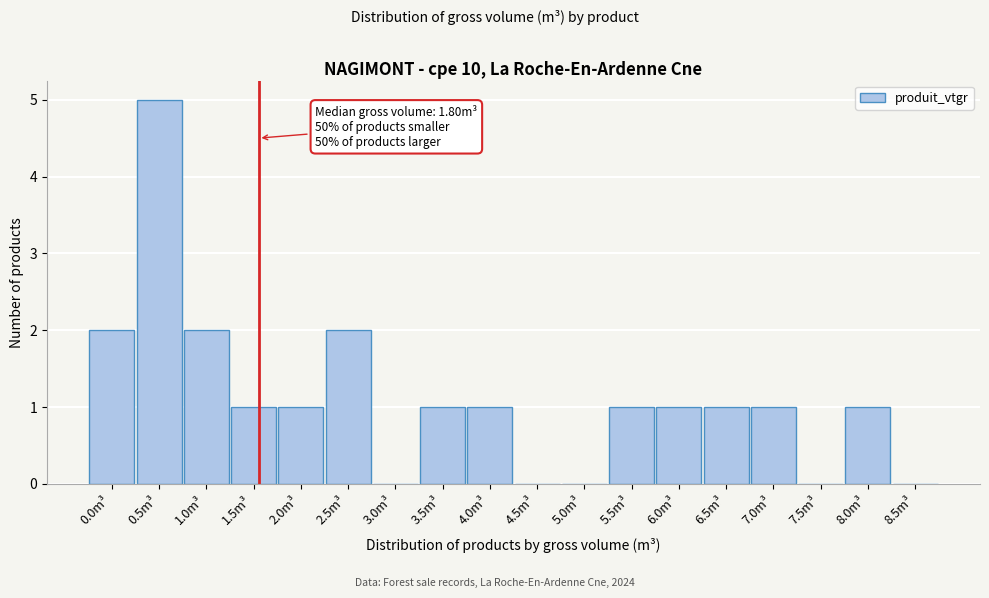

Reading left to right, list all the values displayed in this chart.

0.0m³=2	0.5m³=5	1.0m³=2	1.5m³=1	2.0m³=1	2.5m³=2	3.0m³=0	3.5m³=1	4.0m³=1	4.5m³=0	5.0m³=0	5.5m³=1	6.0m³=1	6.5m³=1	7.0m³=1	7.5m³=0	8.0m³=1	8.5m³=0